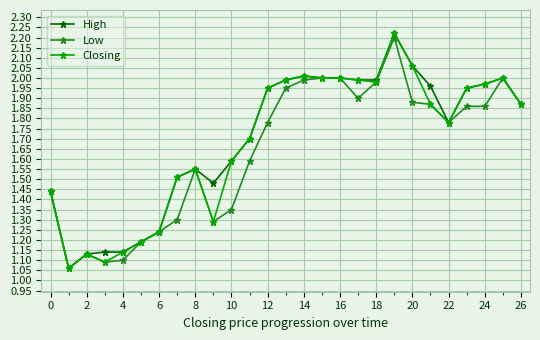

True or false: High has more than 0 interior local peaks.

True